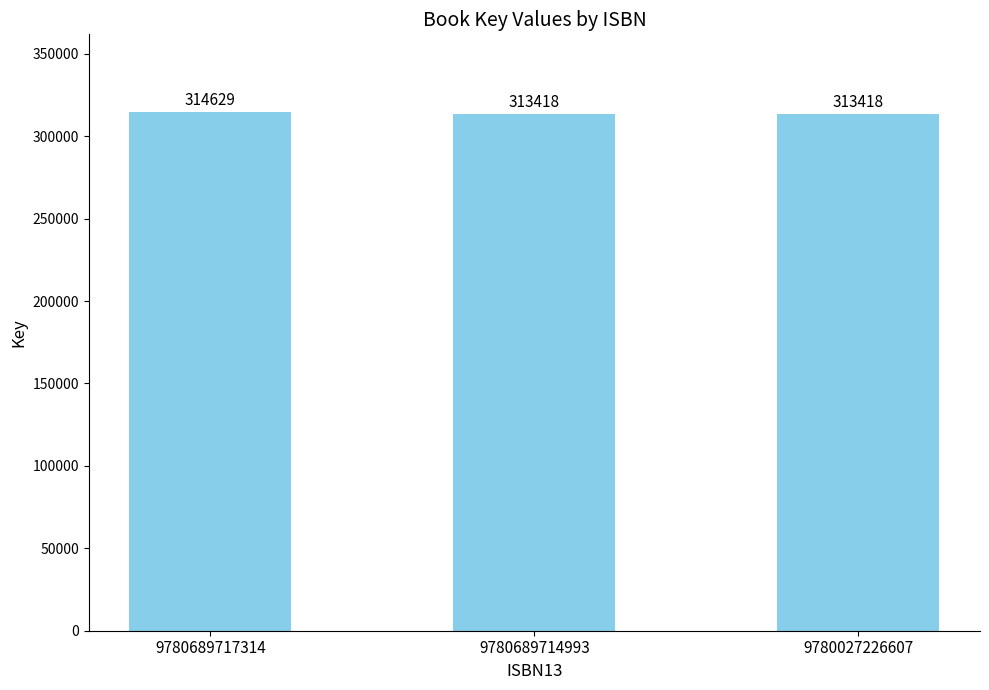

Count the number of categories in the chart.

3